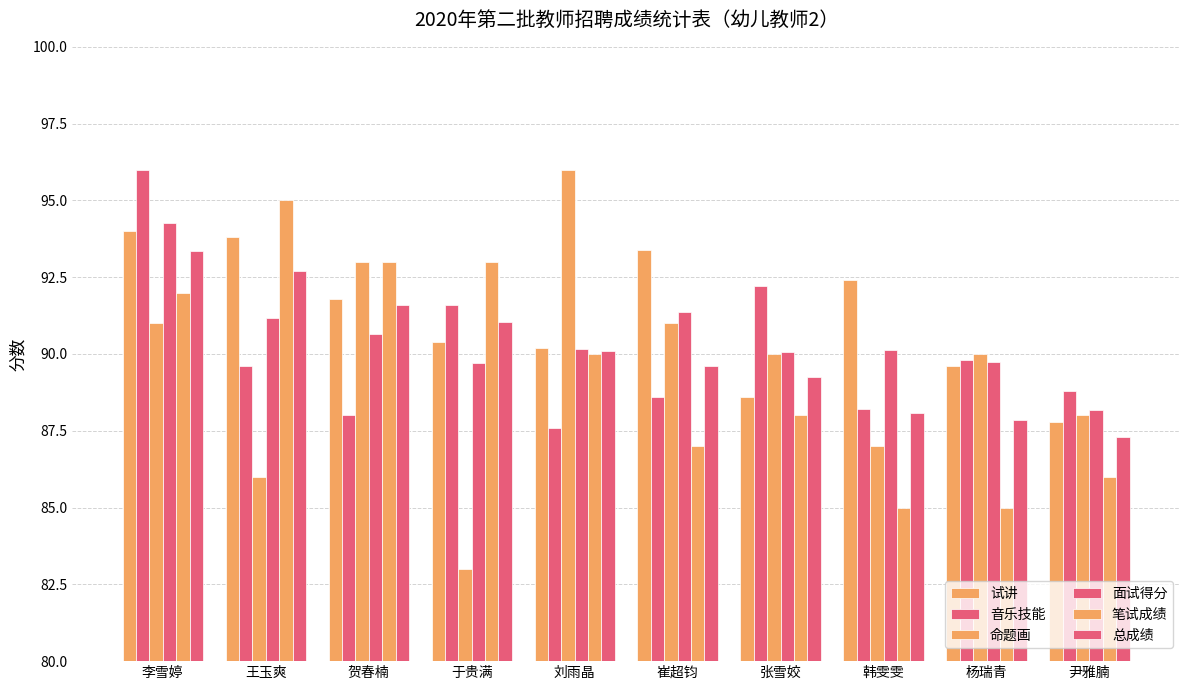

What is the value of the 总成绩 bar at the 5th from the left?

90.1